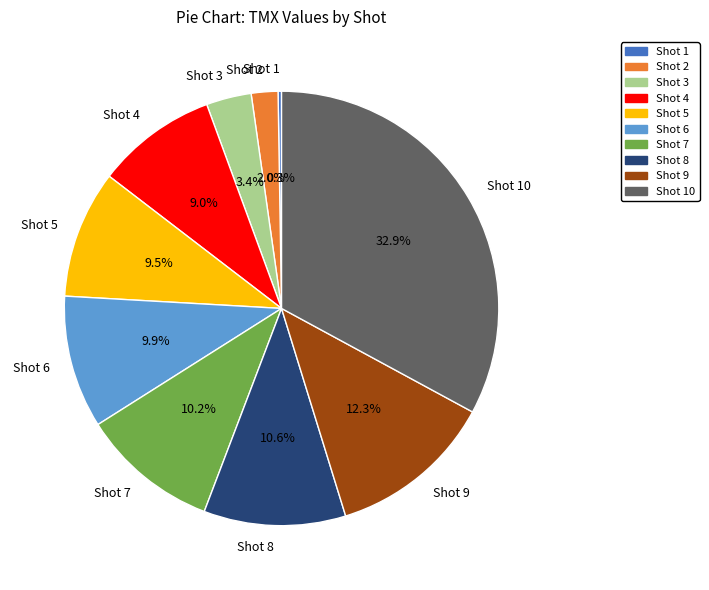

How much of the chart is everything except Shot 4?

91.0%